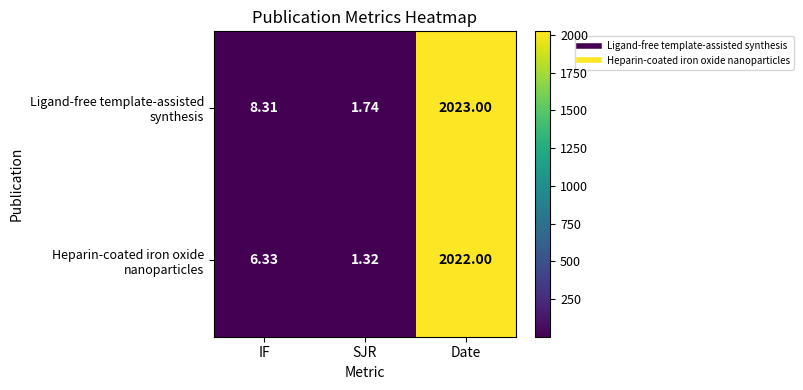

At which category does the chart reach its peak across all series?

Date